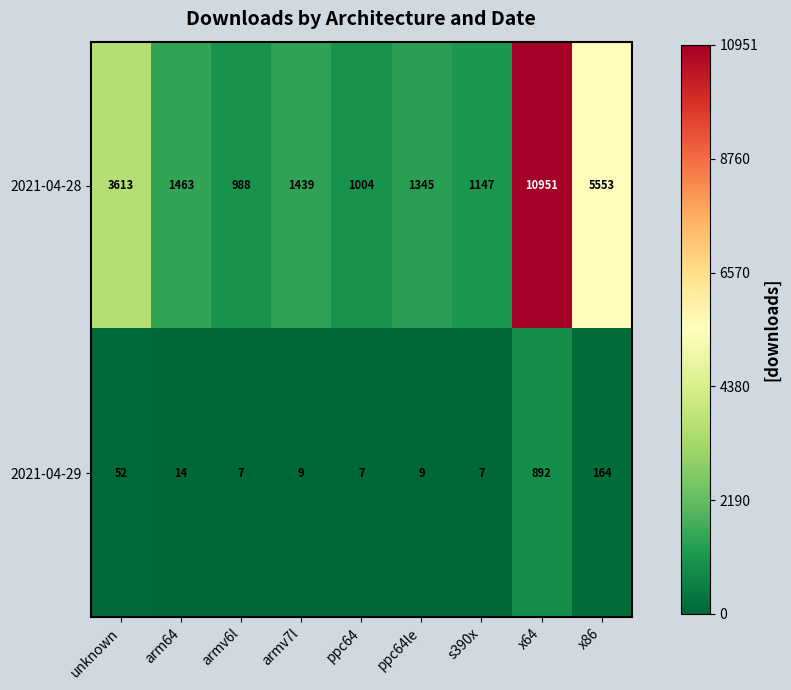

What is the difference between the second highest and minimum values in the 2021-04-29 series?

157